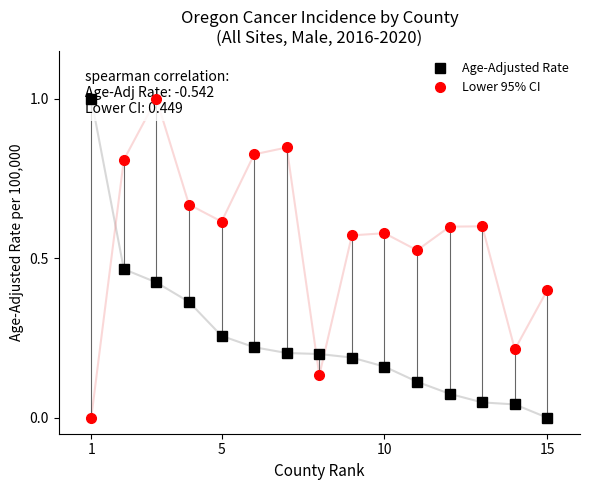

Is the value of Age-Adjusted Rate at 5 greater than the value of Lower 95% CI at 9?

No